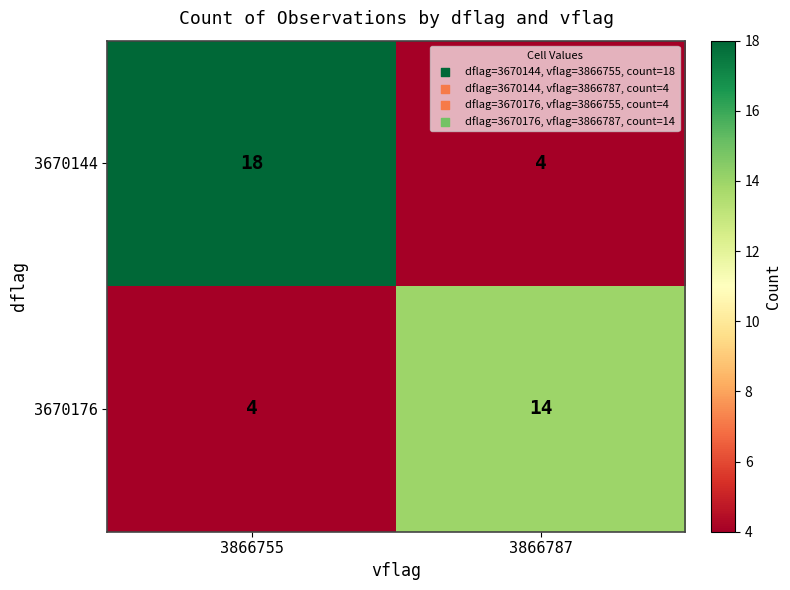

What is the difference between the highest and lowest values at 3866755?

14